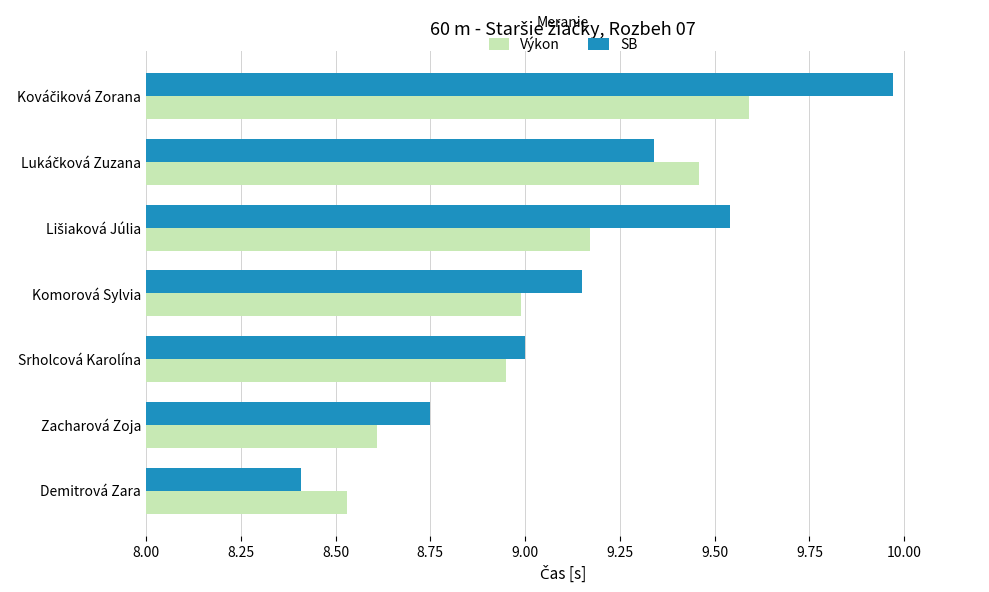

Which series has the largest total across all categories?

SB